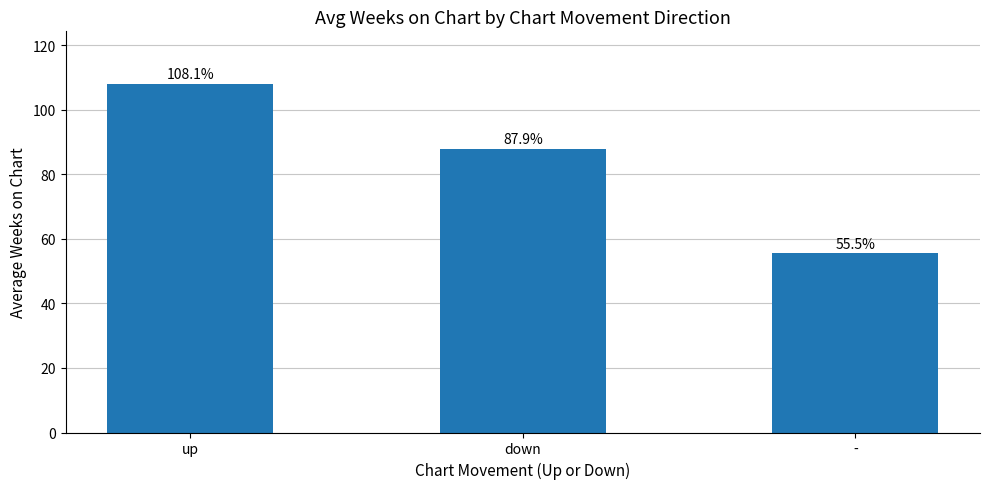

What is the label of the 1st bar from the left?

up